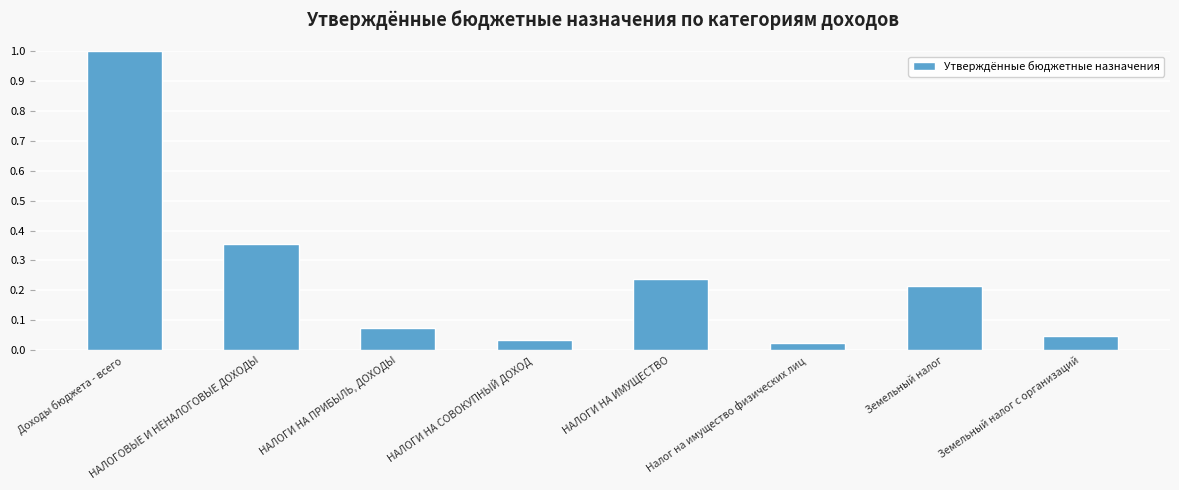

Are the bars grouped side by side (vs. stacked)?

No